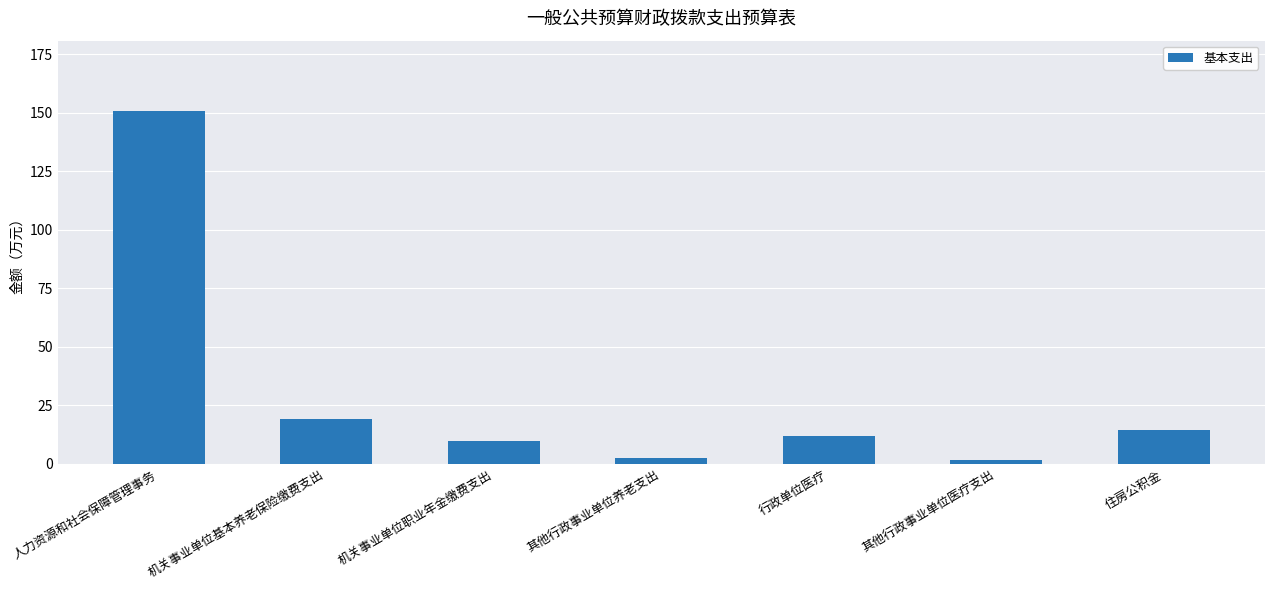

What is the minimum value shown in the chart?

1.6